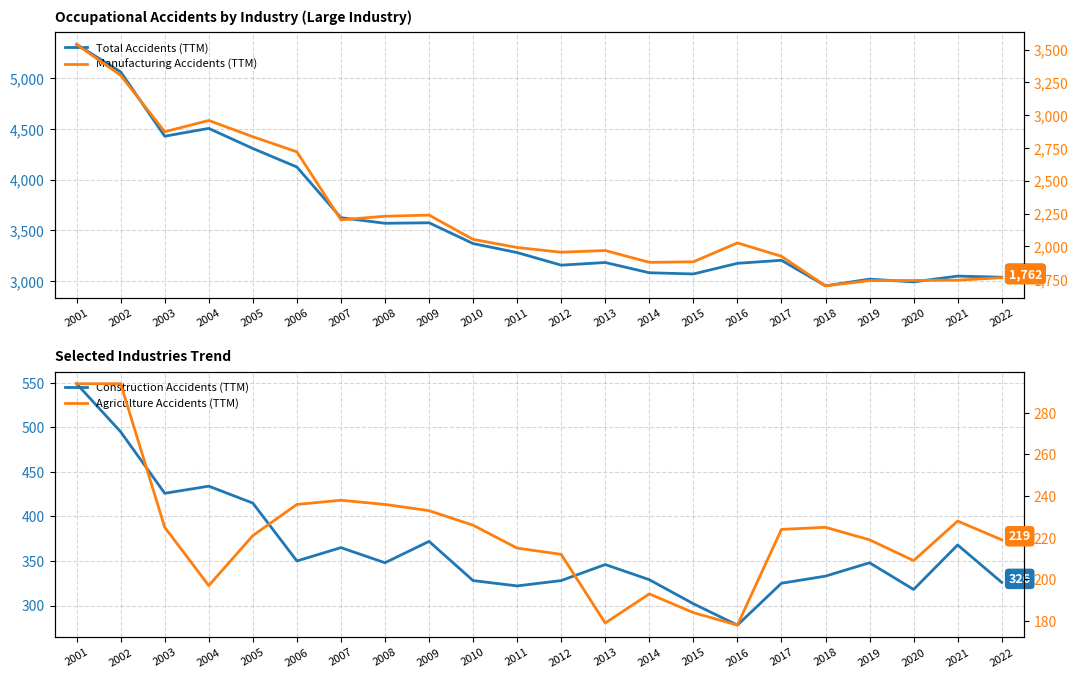

Between 2019 and 2016, which is larger?

2016